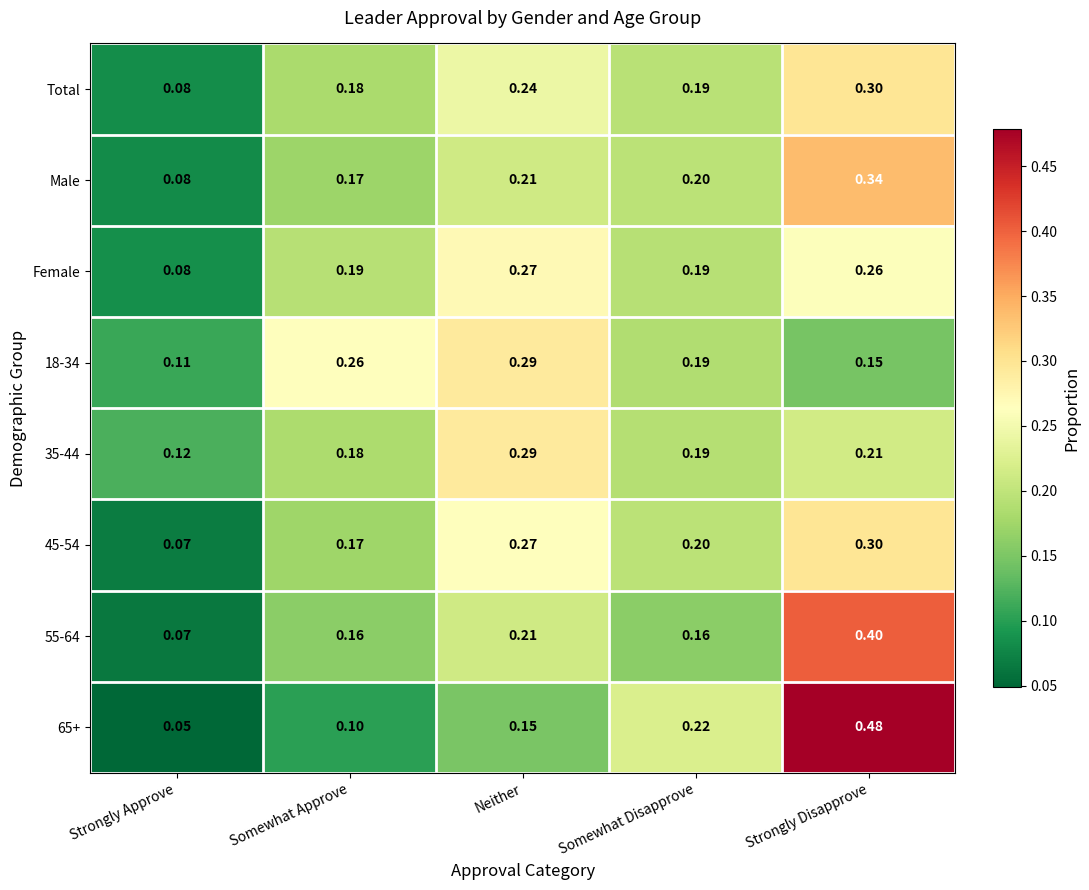

Where is Total nearest to the value 0?

Strongly Approve